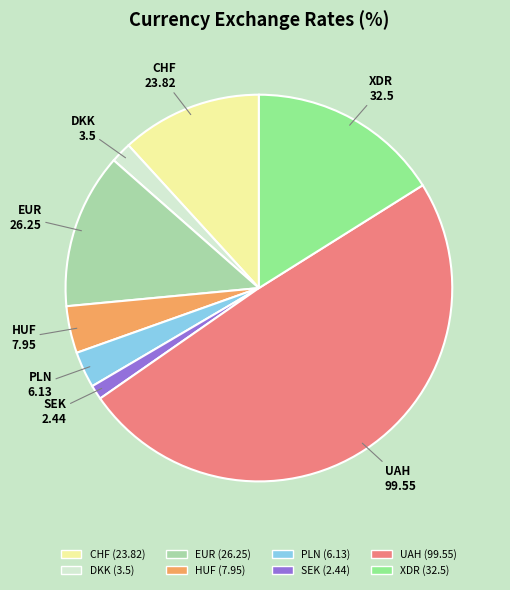

Which slice is the largest?

UAH